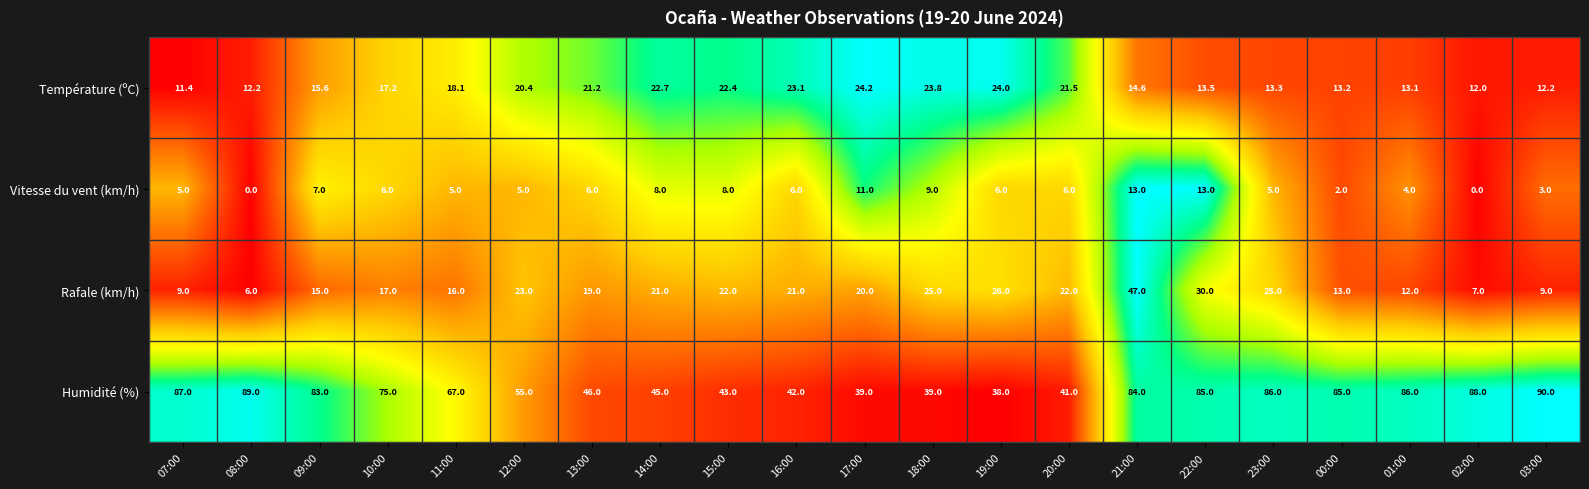

What value does the Température (ºC) series have at 08:00?

12.2